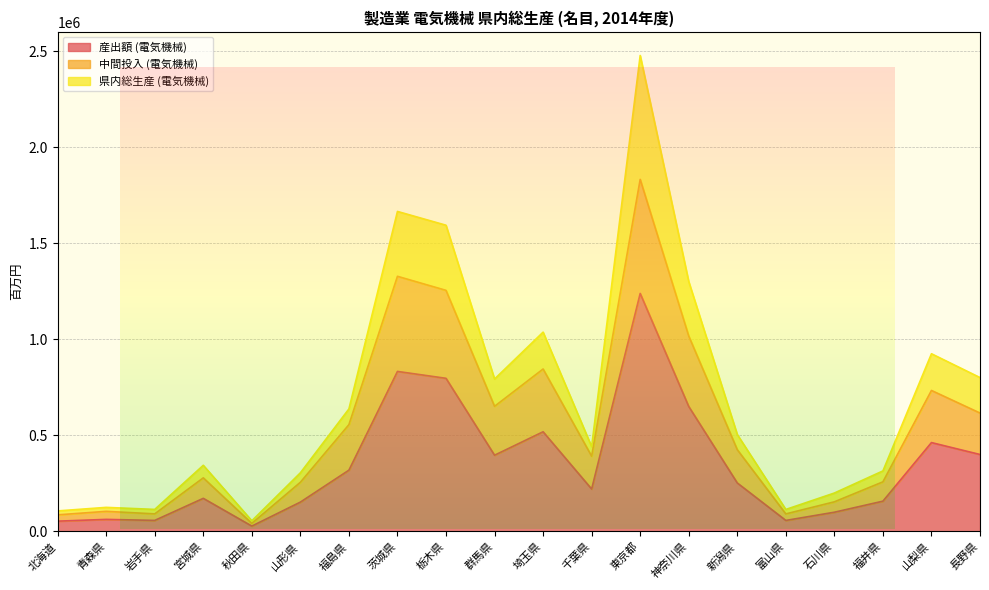

Where is 産出額 (電気機械) nearest to the value 633615?

神奈川県